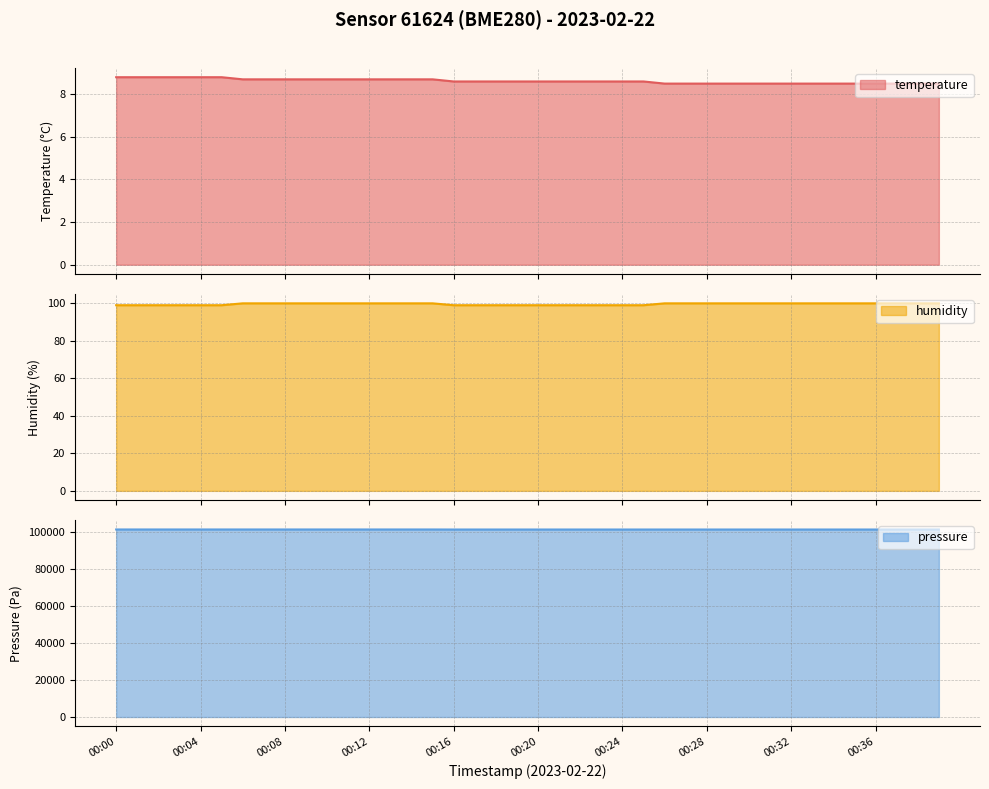

What is the value of the humidity point at the 7th from the left?

100.0